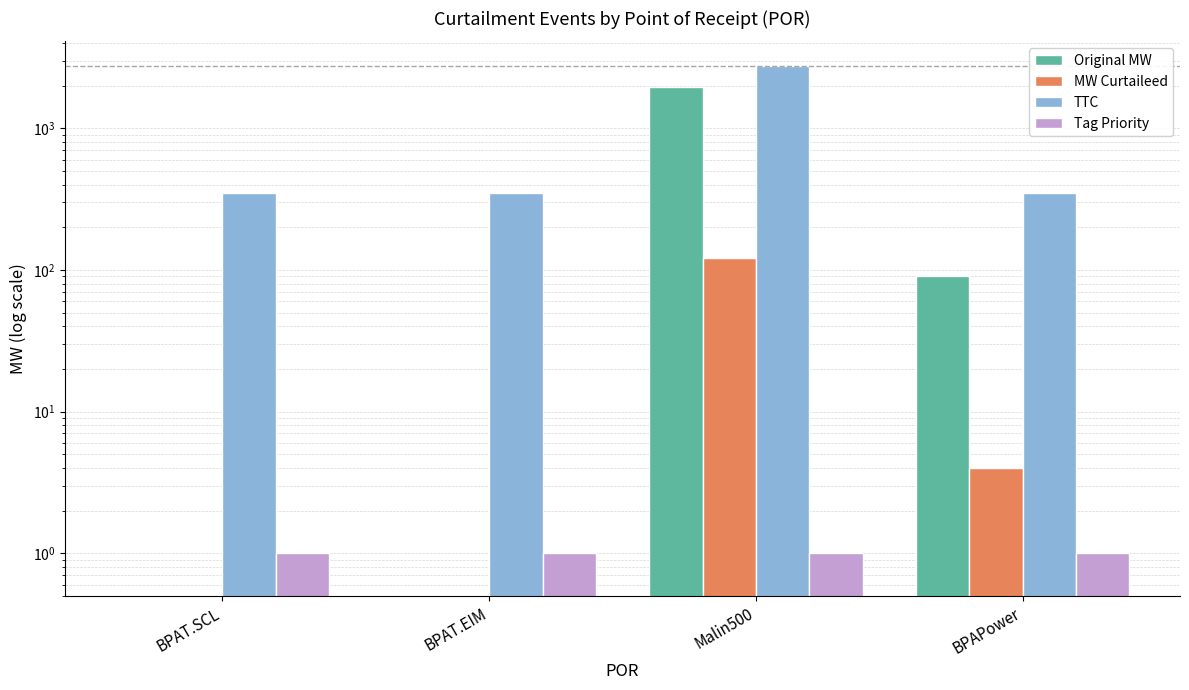

The value of MW Curtaileed at BPAPower is 2. True or false?

False